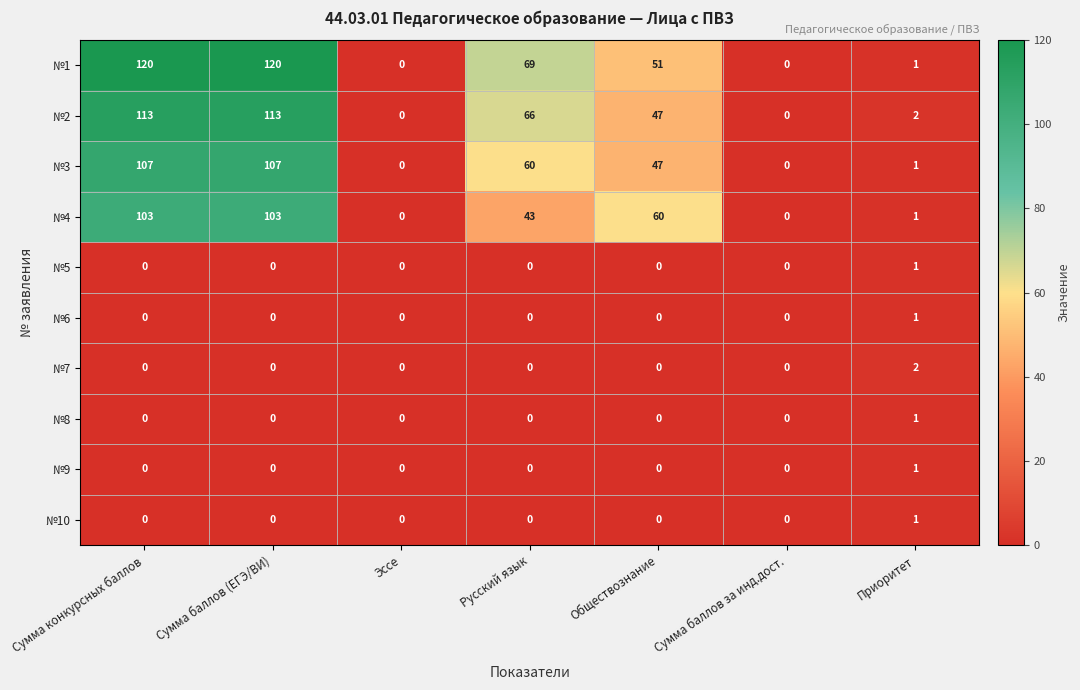

The №5 series shows 0 at Обществознание. True or false?

True